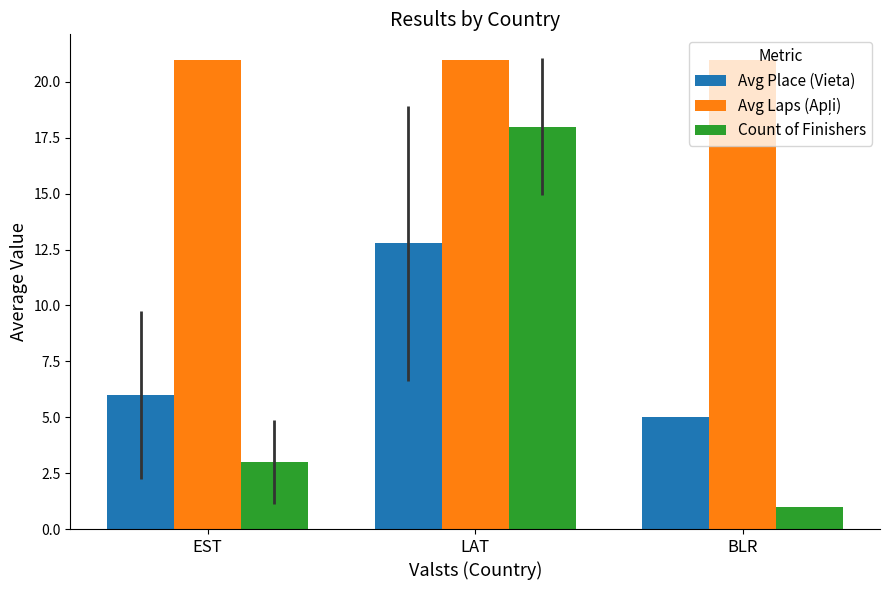

Which series has the widest spread of values?

Count of Finishers